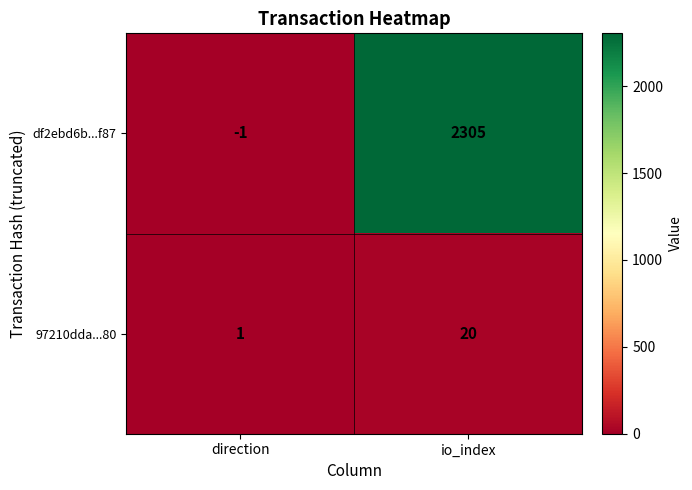

Count the number of categories in the chart.

2